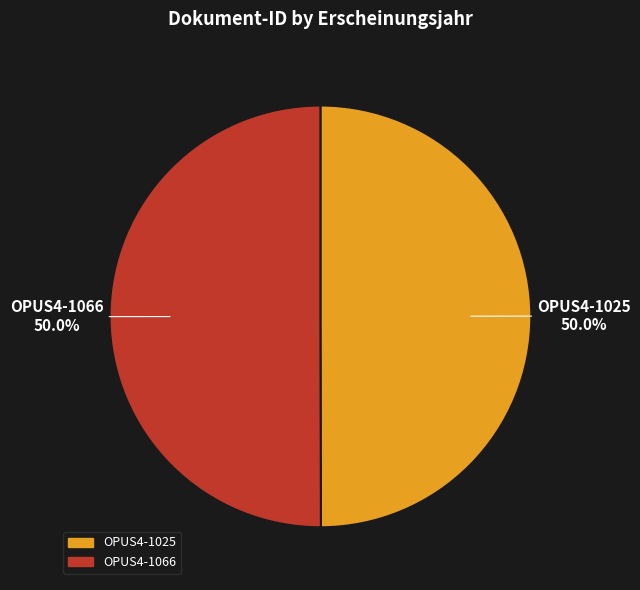

What percentage is NOT represented by OPUS4-1066?

50.0%